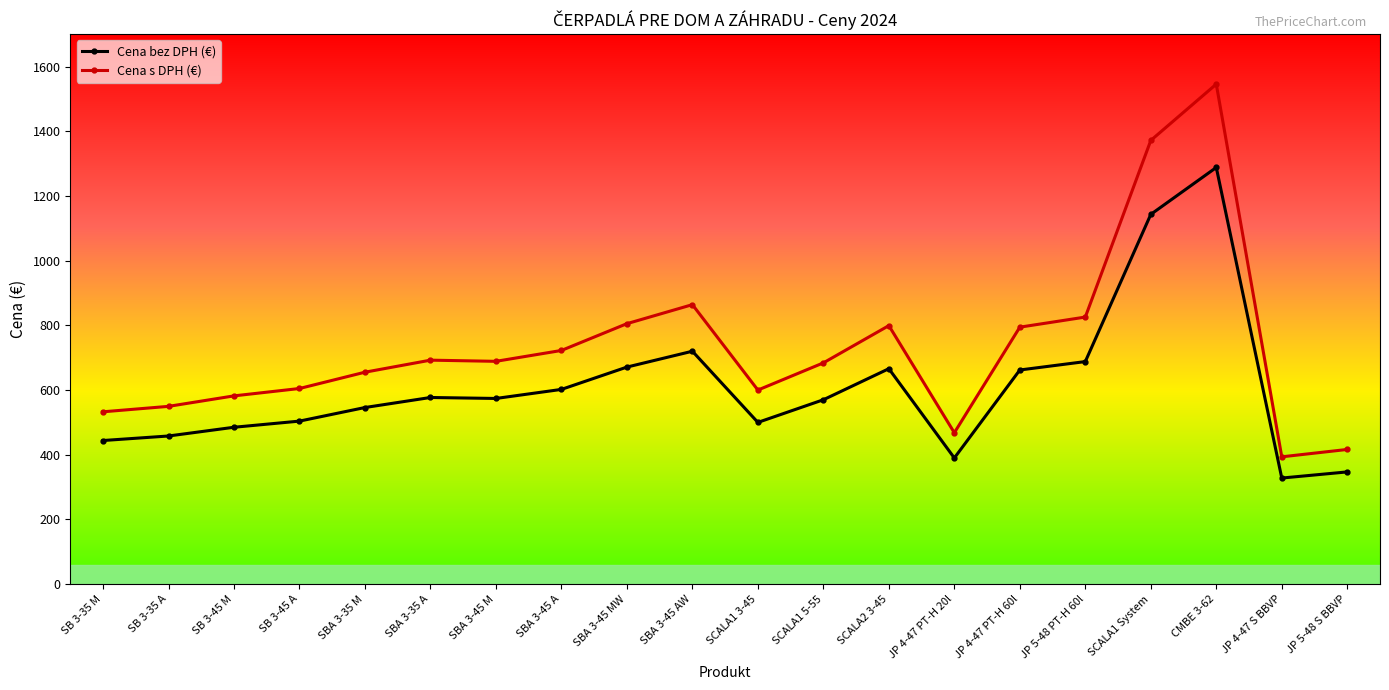

Which series has the largest total across all categories?

Cena s DPH (€)